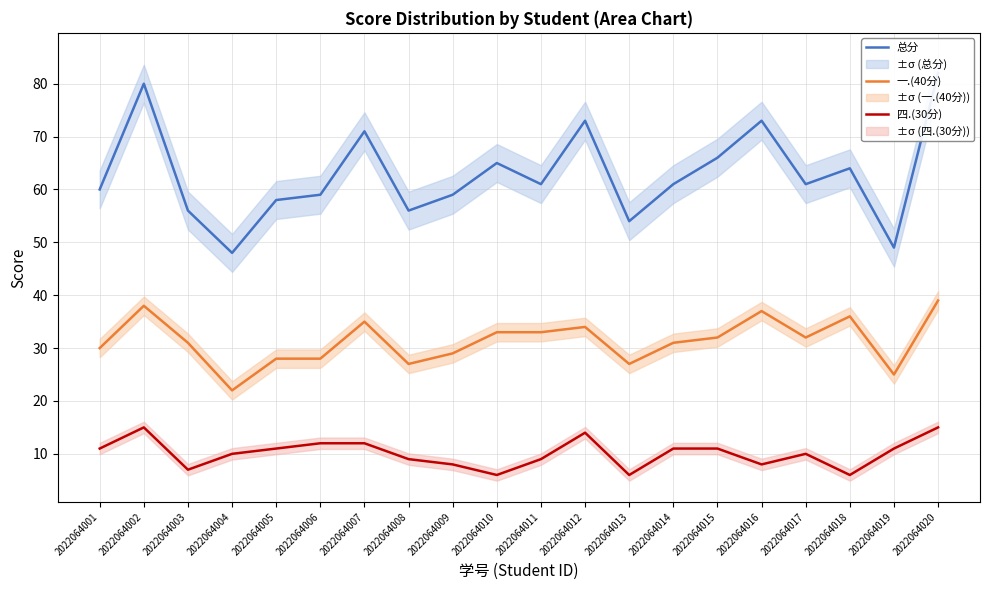

True or false: 一.(40分) and 四.(30分) intersect in this chart.

False